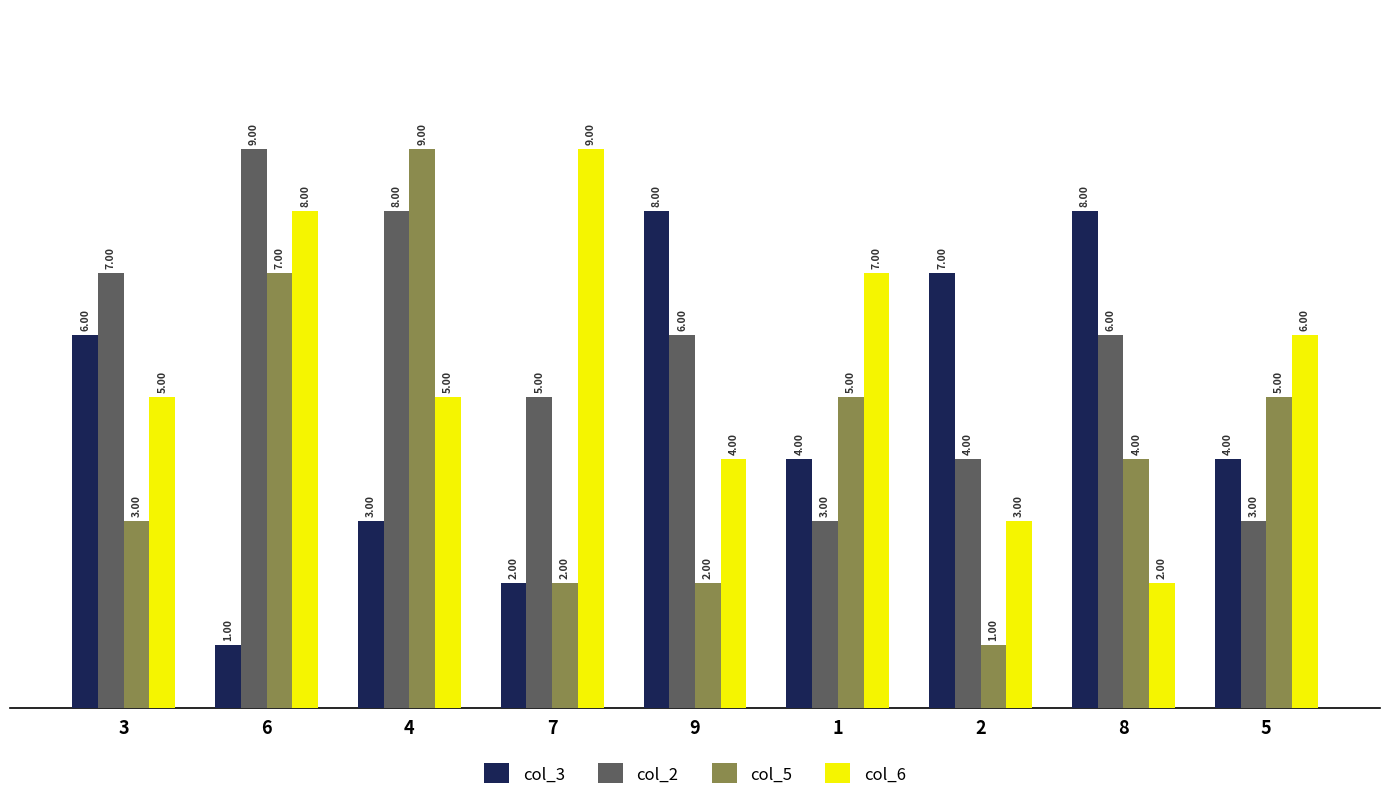

How many bars are there in each group?

4